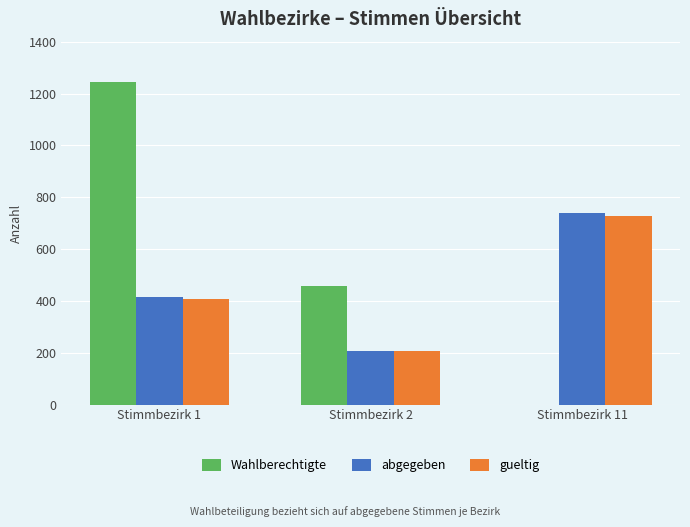

Count the number of categories in the chart.

3